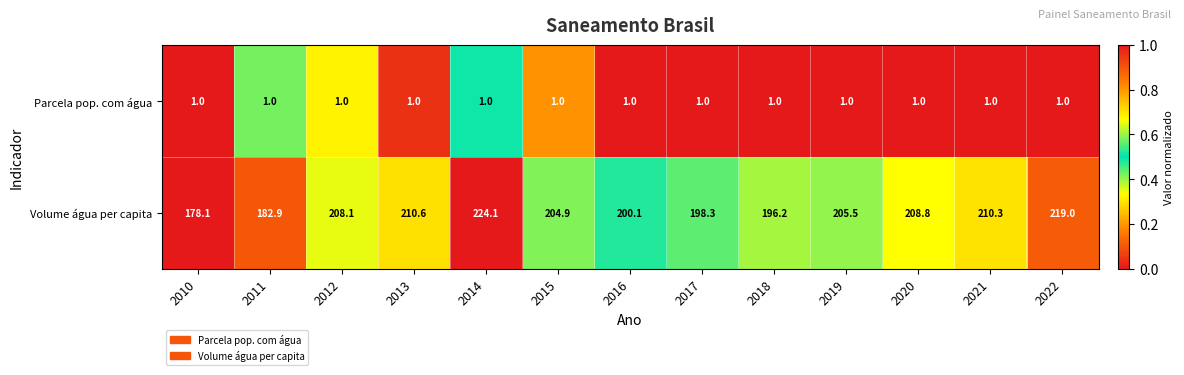

At which category is the sum across all series the highest?

2014